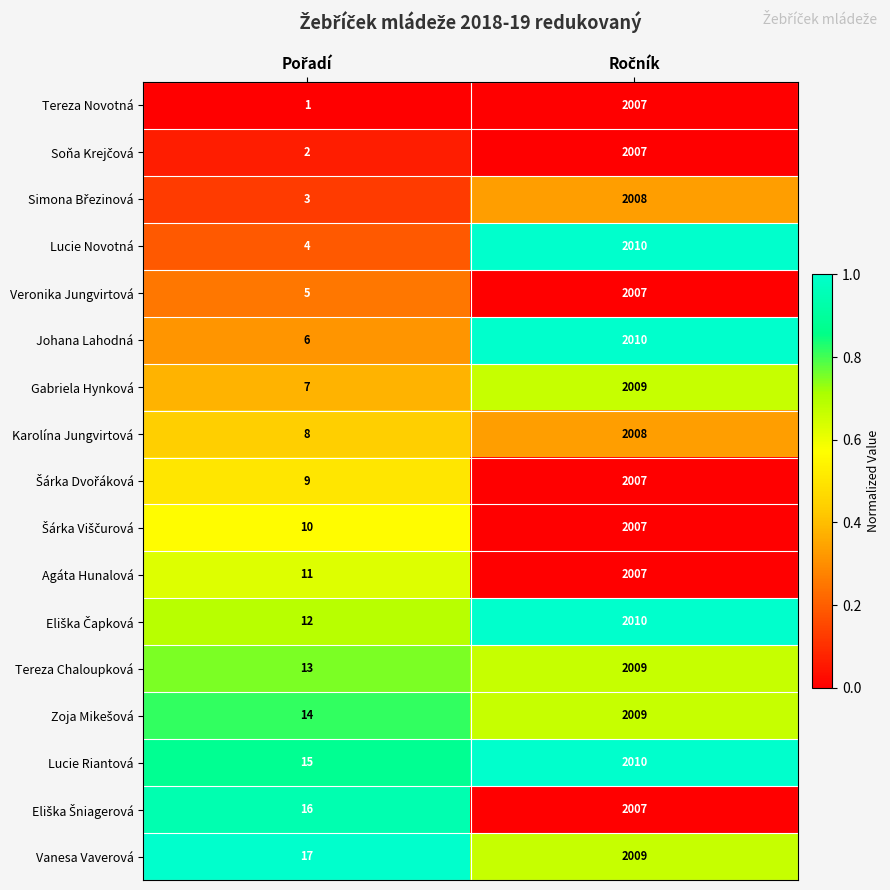

What is the sum of all Lucie Riantová values?

2025